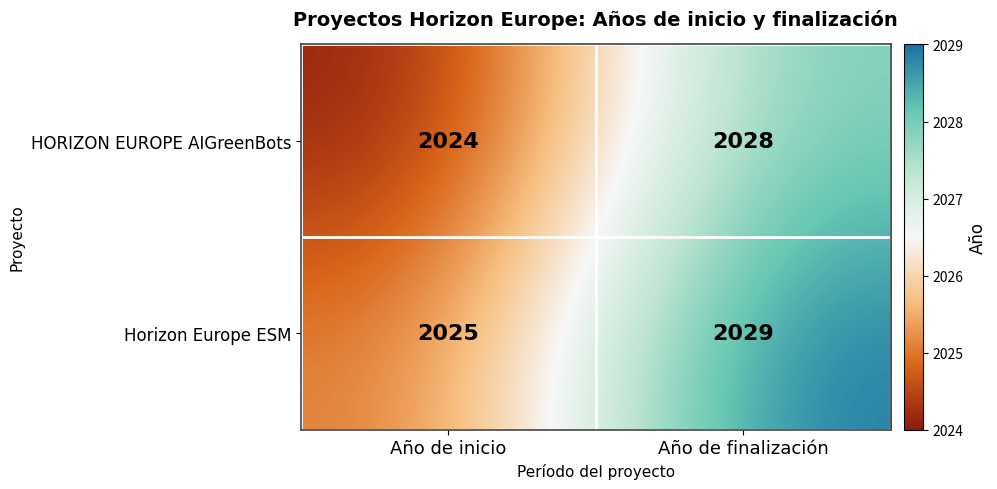

Reading right to left, transcribe all the data shown in this chart.

HORIZON EUROPE AIGreenBots: 2028	2024
Horizon Europe ESM: 2029	2025